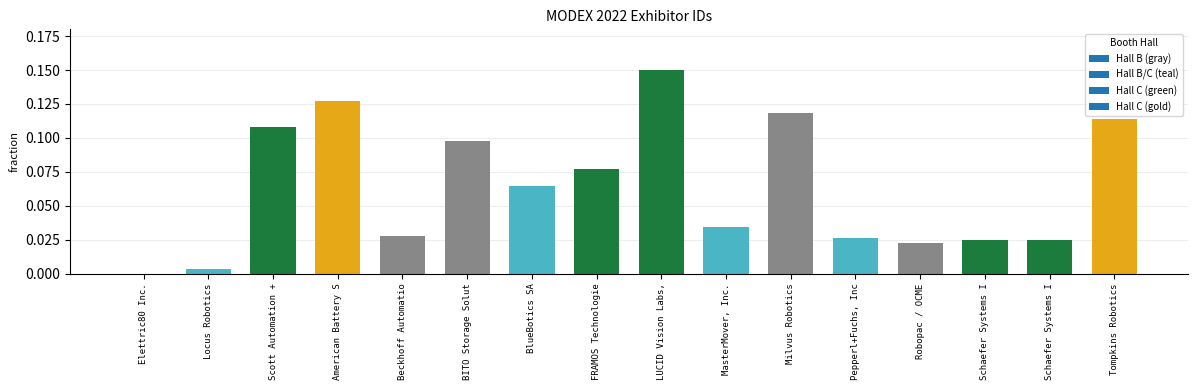

Which label corresponds to the largest value in the chart?

LUCID Vision Labs,